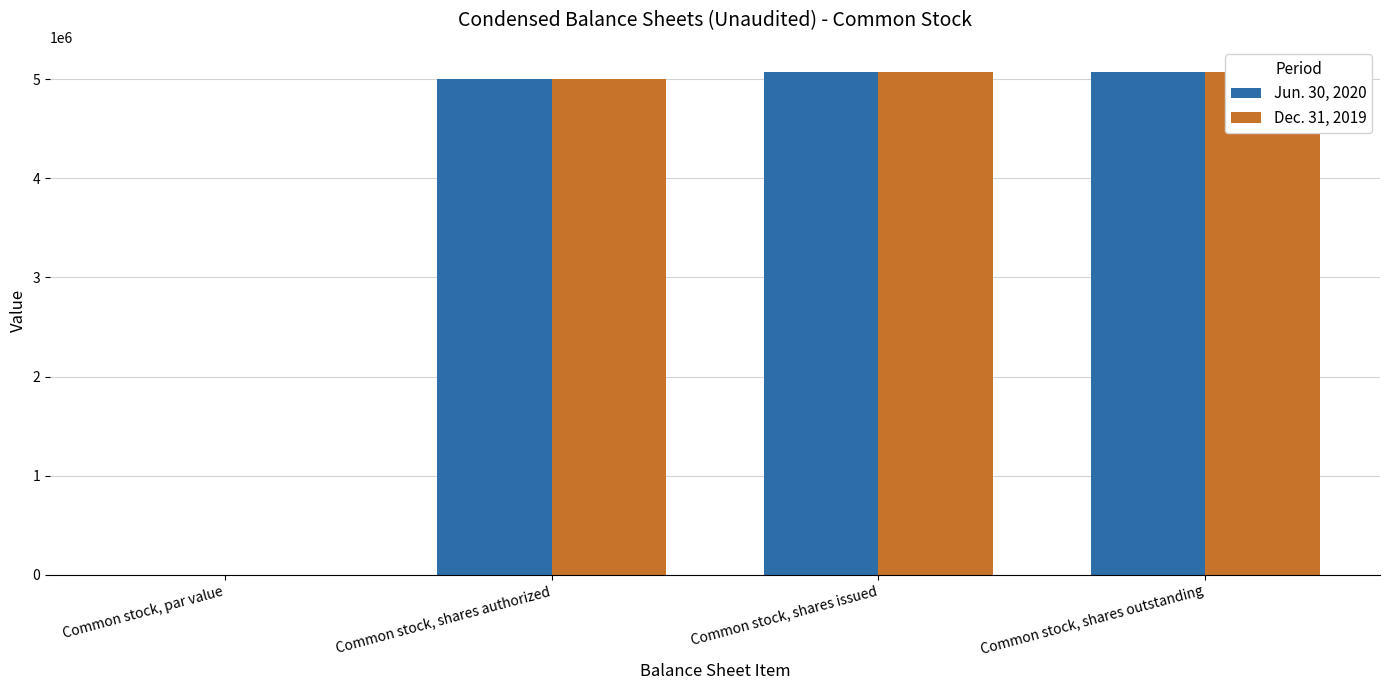

What is the sum of all Jun. 30, 2020 values?

15146000.0